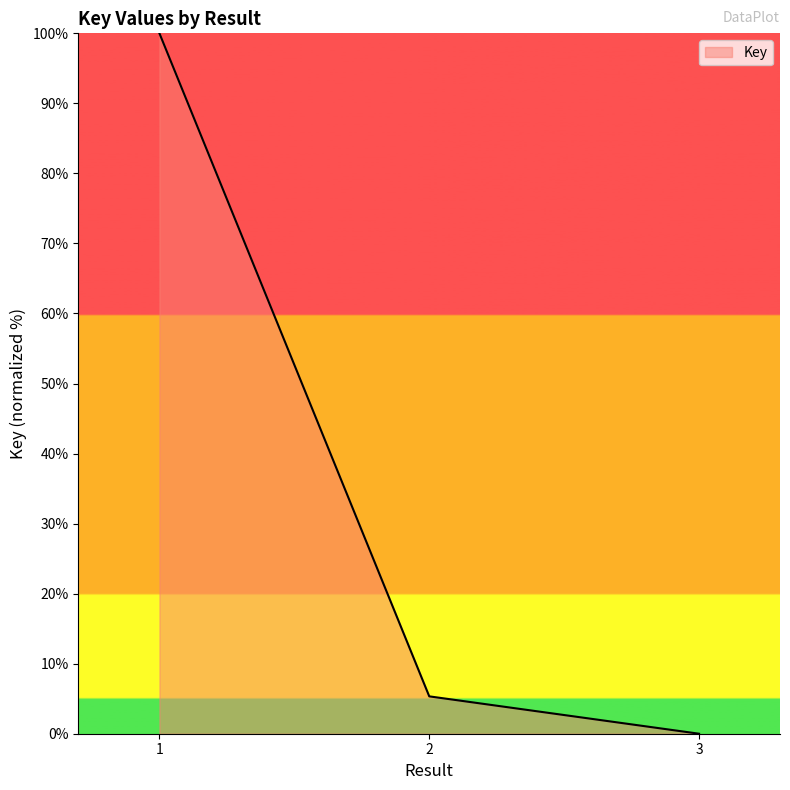

True or false: the data shows 5.3 at 2.

True